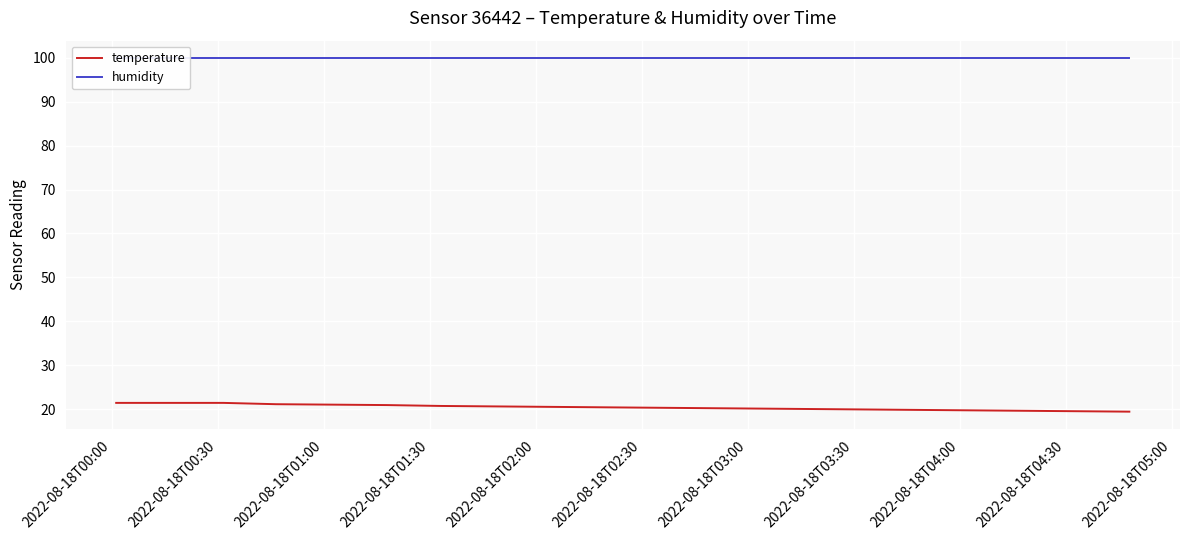

Which series has the largest total across all categories?

humidity